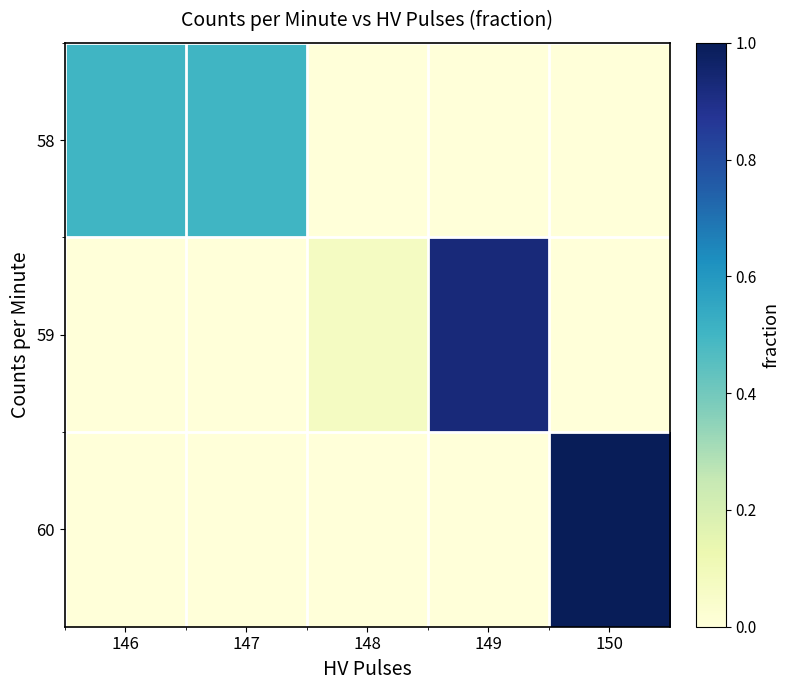

Which category has the lowest value across all series?

148